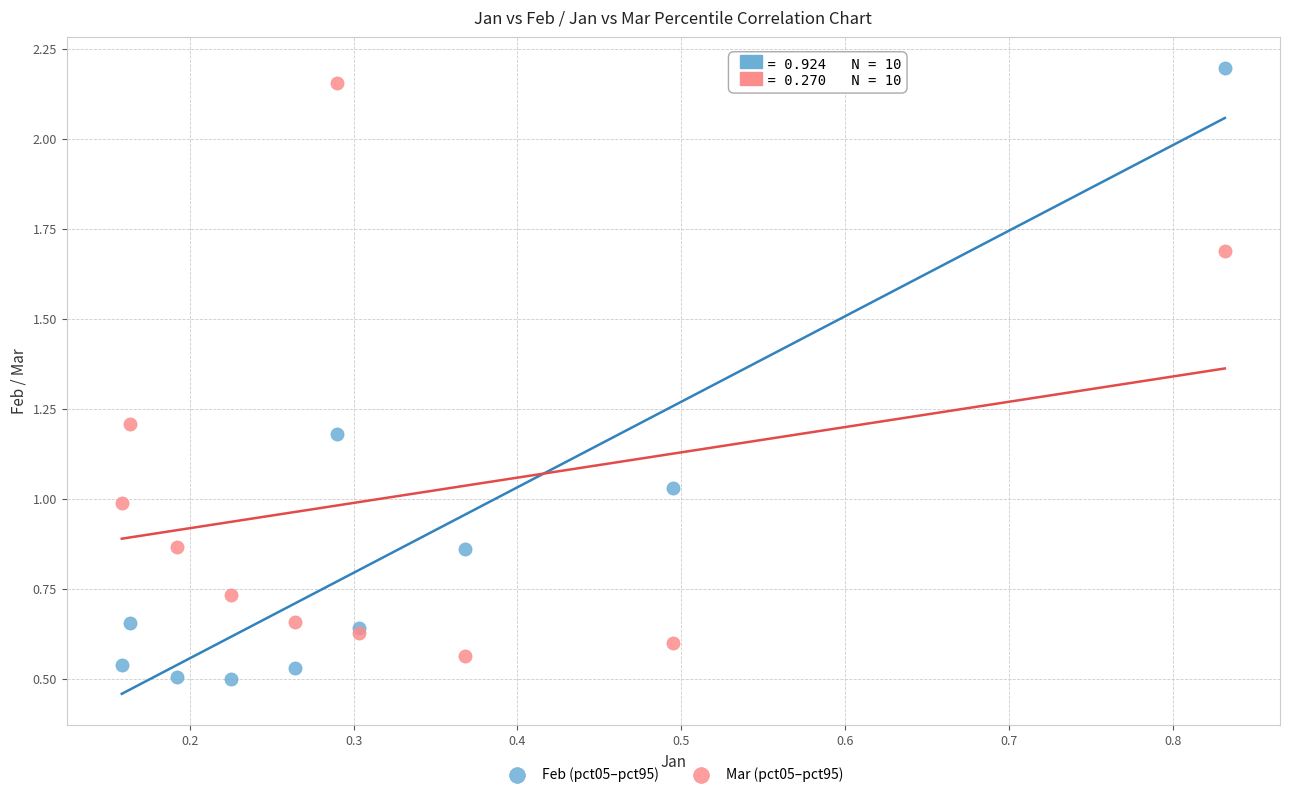

Which series has the largest Y range (max minus min)?

Feb (pct05–pct95)